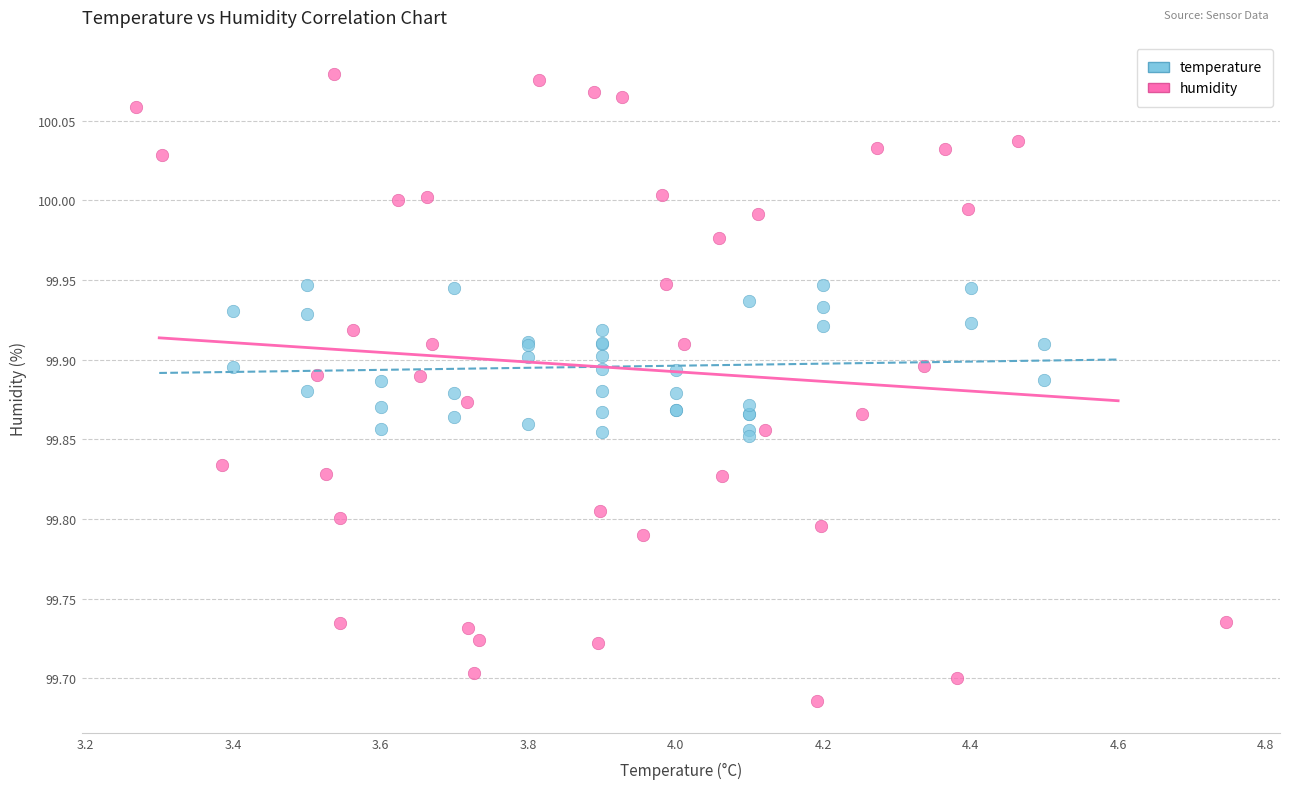

Which series has the largest Y range (max minus min)?

humidity